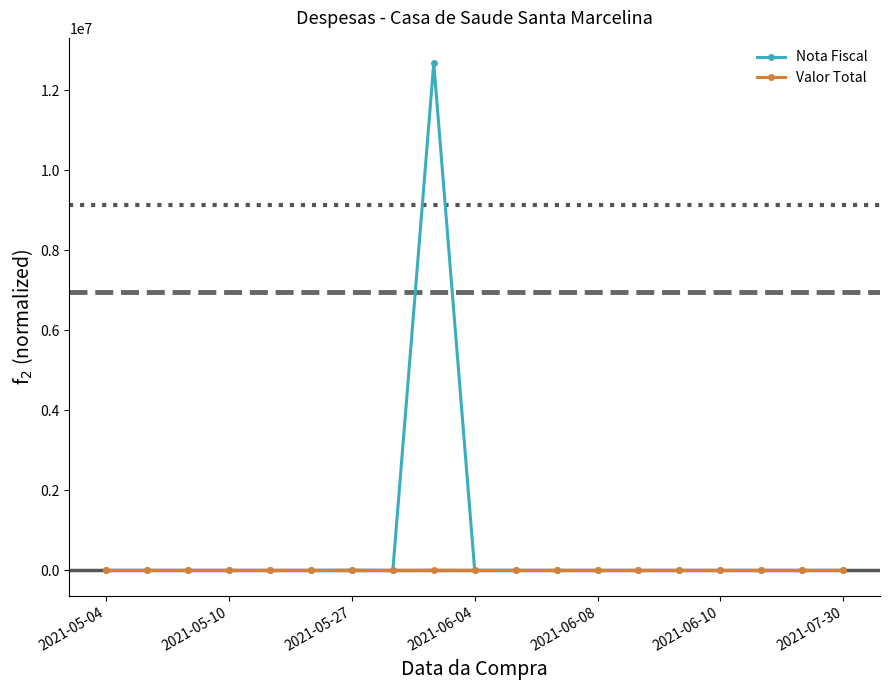

What is the greatest value displayed?

12673949.2